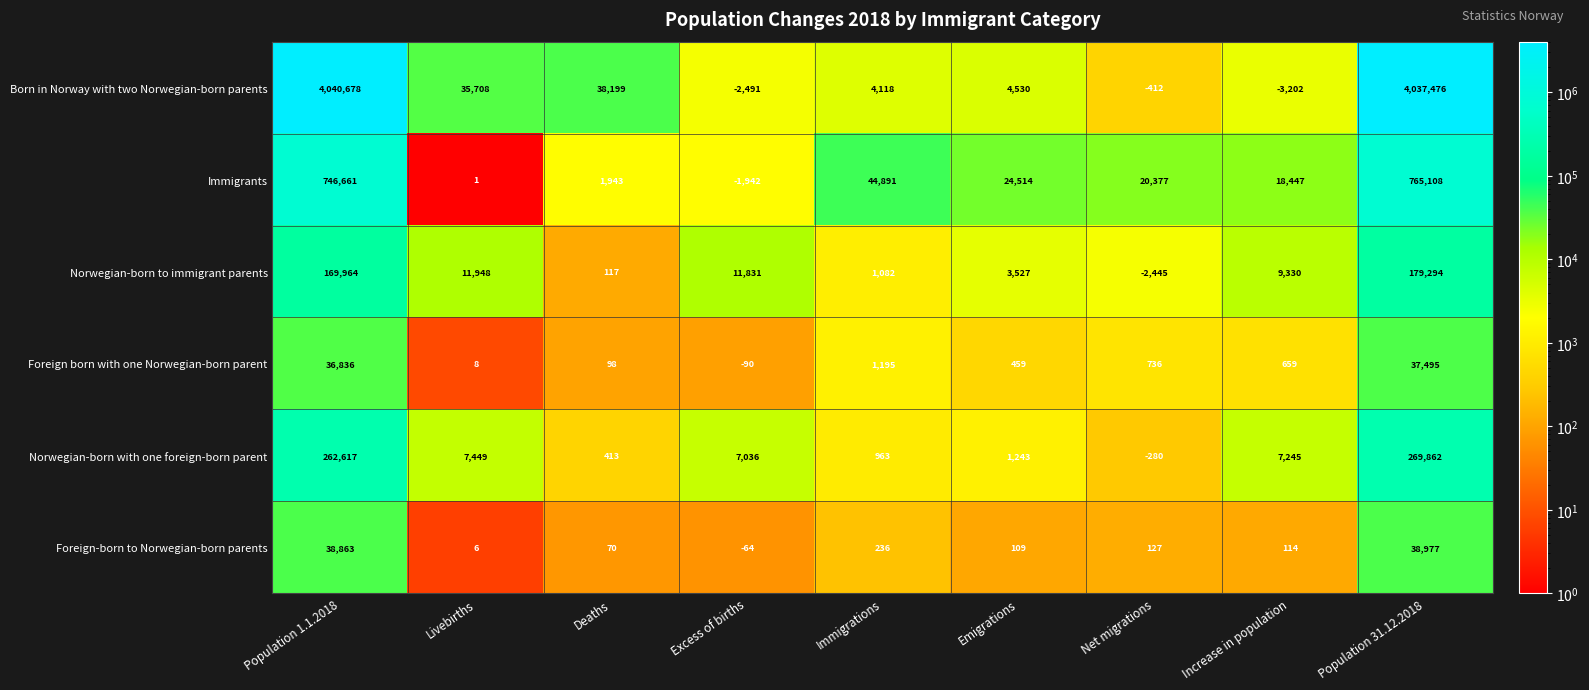

What is the total value across all series at Population 31.12.2018?

5328212